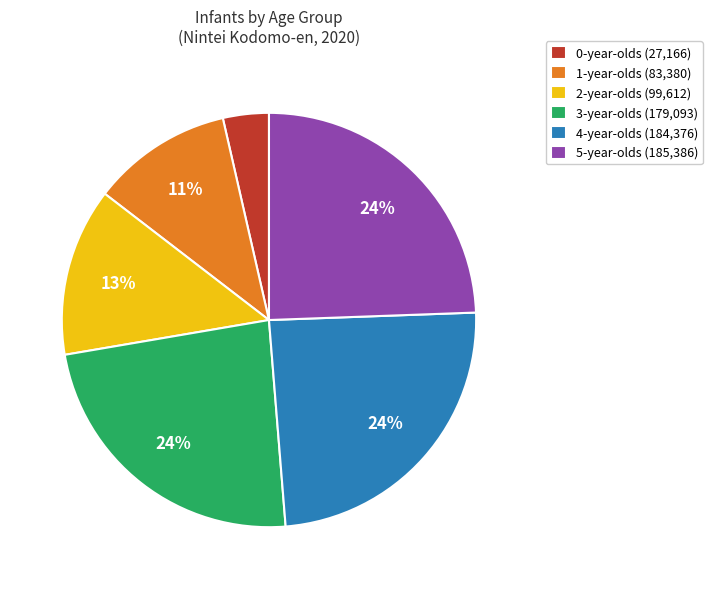

Combined, do 4-year-olds and 1-year-olds account for over 50%?

No